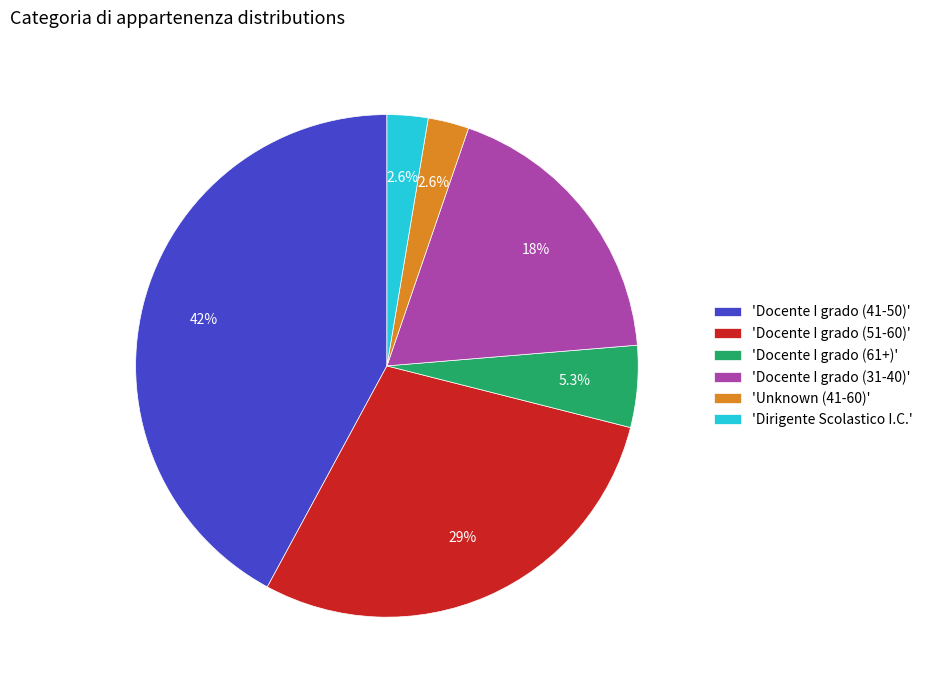

Which has a higher value, 'Dirigente Scolastico I.C.' or 'Docente I grado (61+)'?

'Docente I grado (61+)'